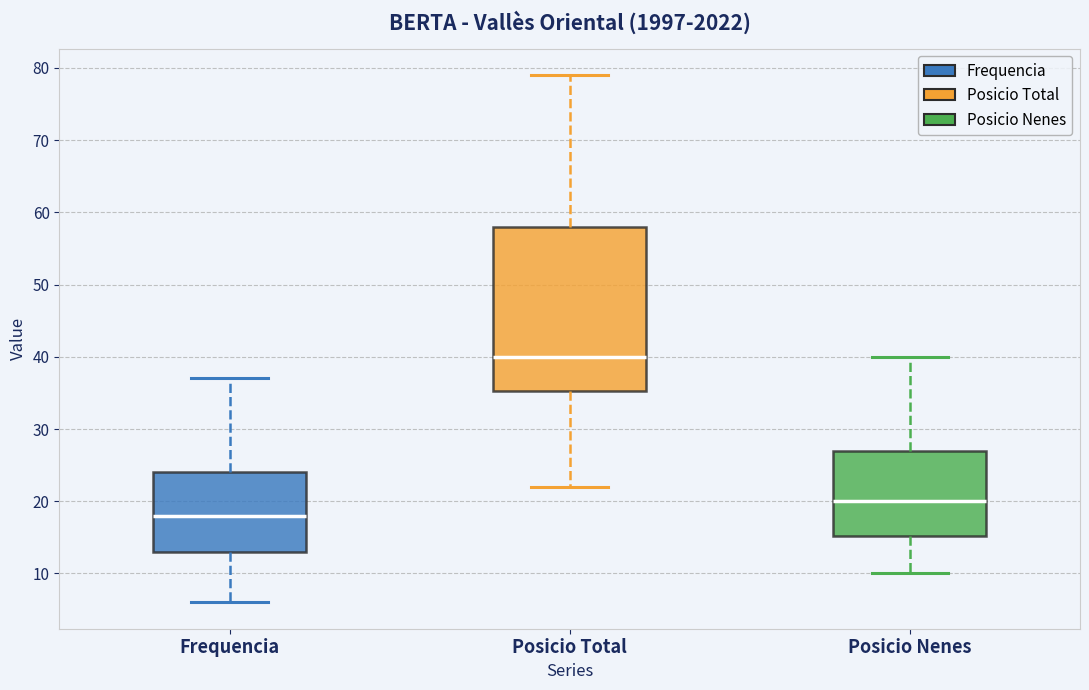

Which box is the tallest, from its lower edge to its upper edge?

Posicio Total